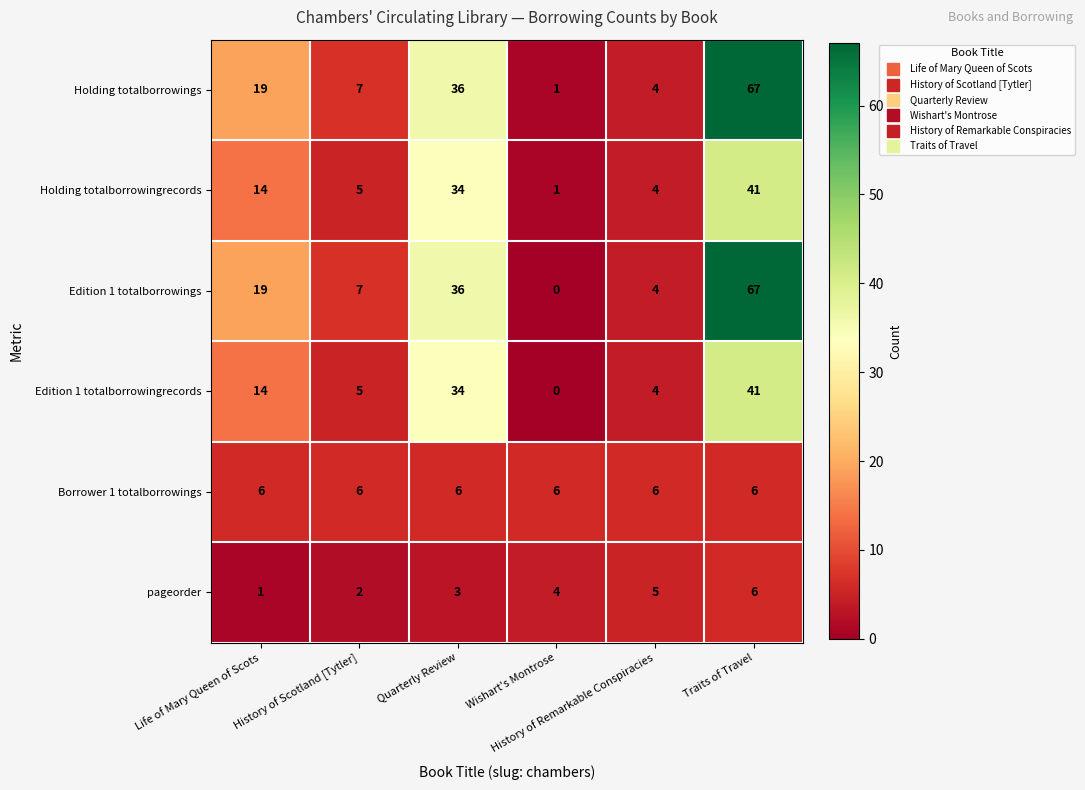

Which series has the largest range (max minus min)?

Edition 1 totalborrowings